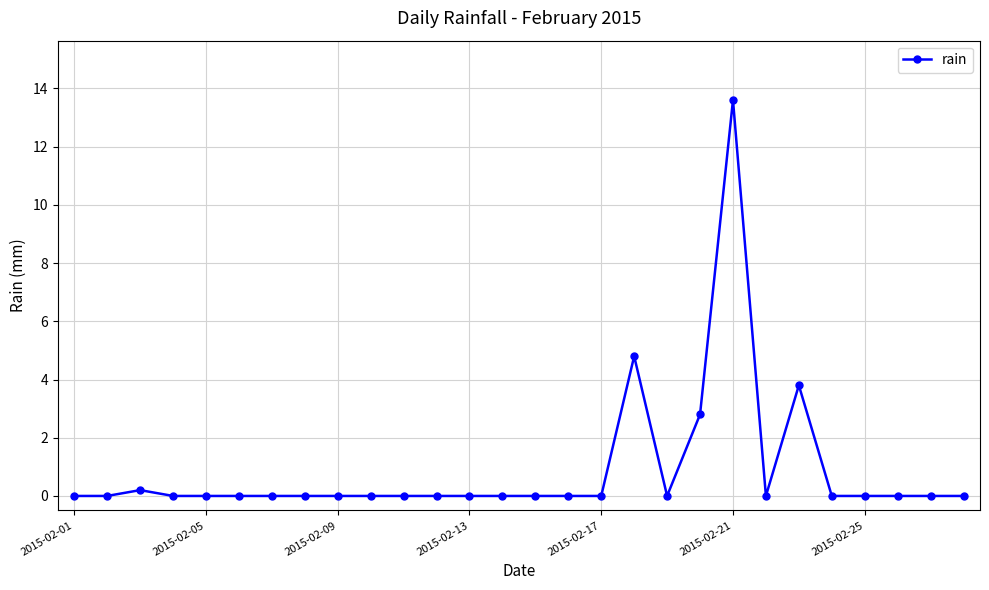

How many distinct data groups are displayed?

1